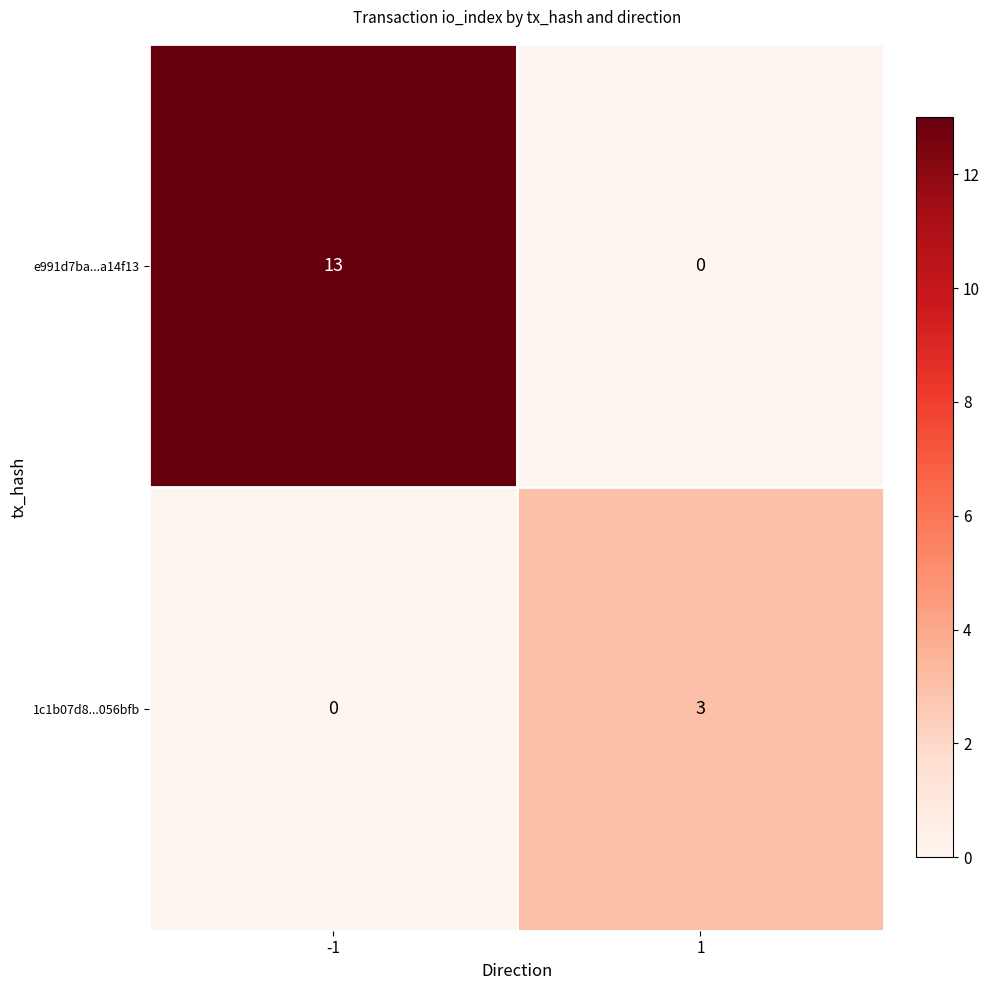

How many data points does each series have?

2